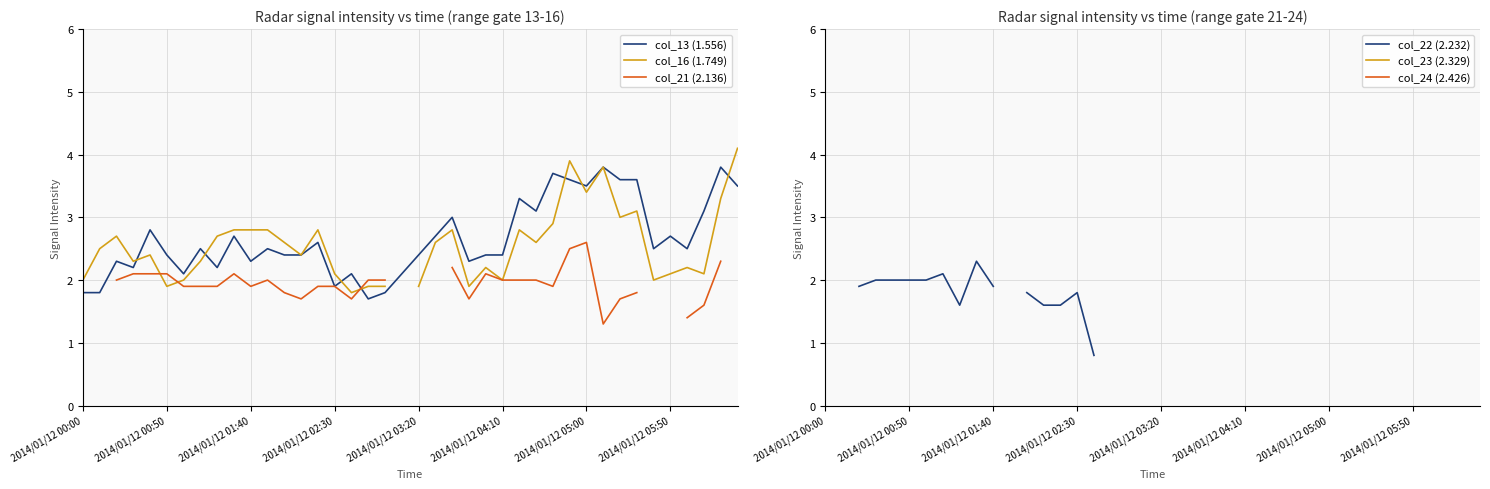

What are all the series names shown in the legend?

col_13 (1.556), col_16 (1.749), col_21 (2.136), col_22 (2.232), col_23 (2.329), col_24 (2.426)